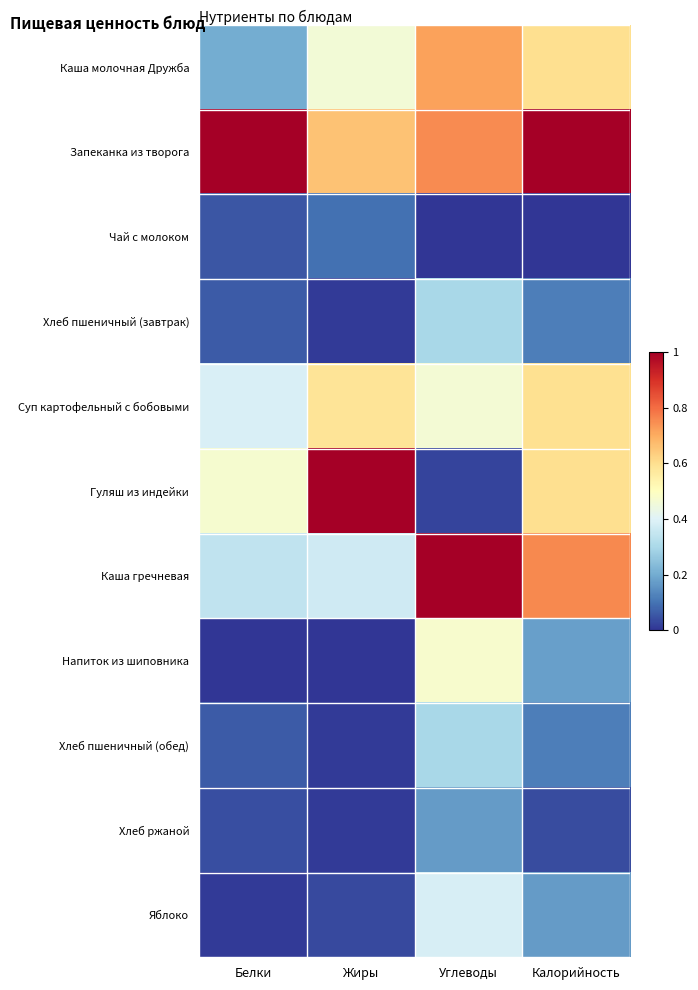

Which category has the lowest value across all series?

Углеводы